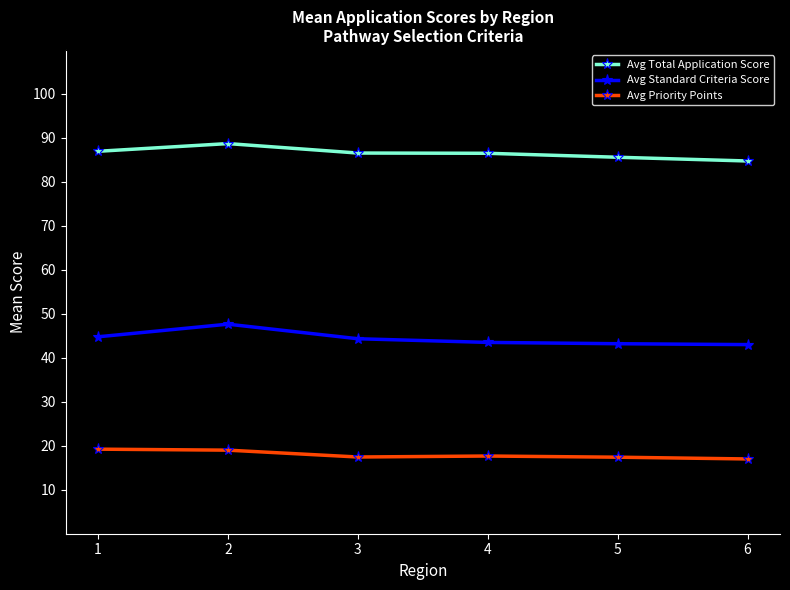

True or false: Avg Standard Criteria Score and Avg Total Application Score intersect in this chart.

False